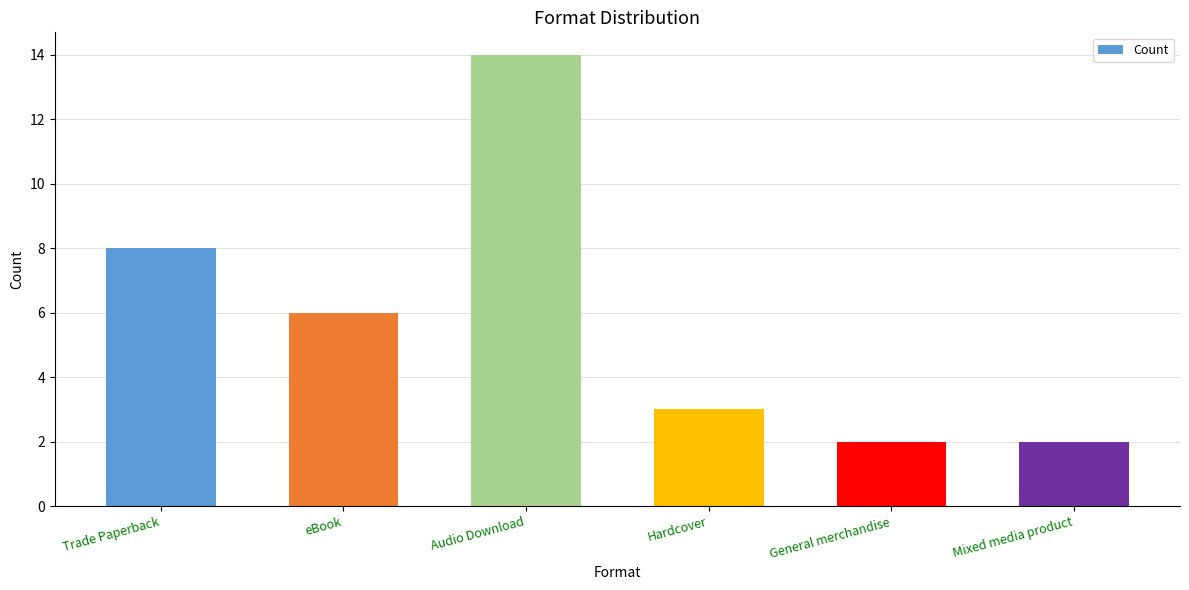

What is the sum of all values?

35